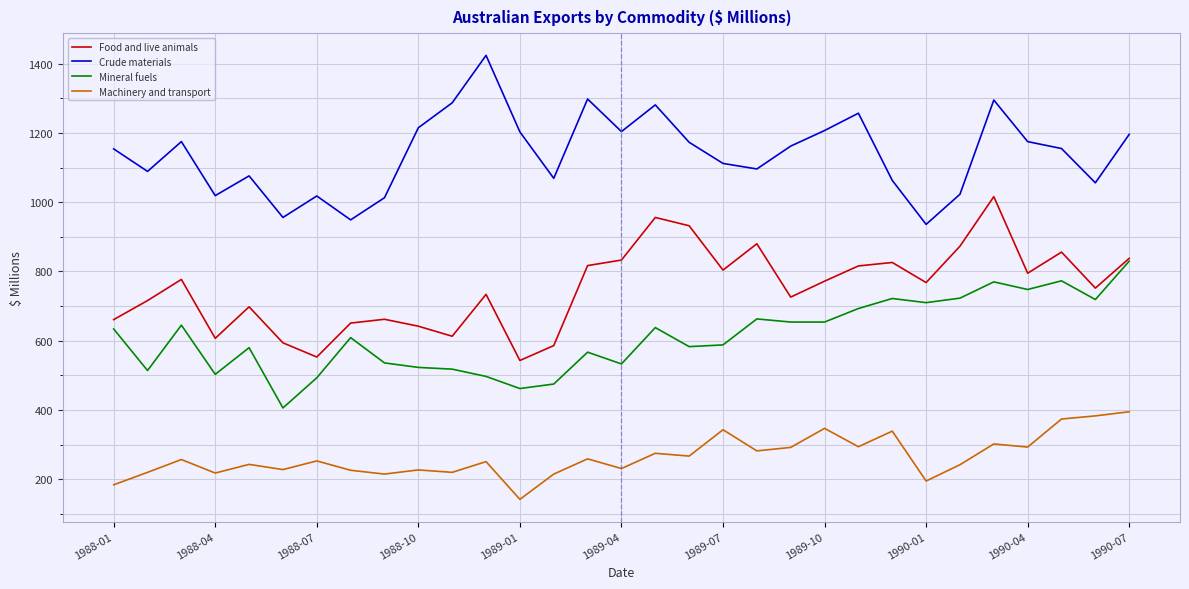

List the series in order of their overall mean, lowest first.

Machinery and transport, Mineral fuels, Food and live animals, Crude materials